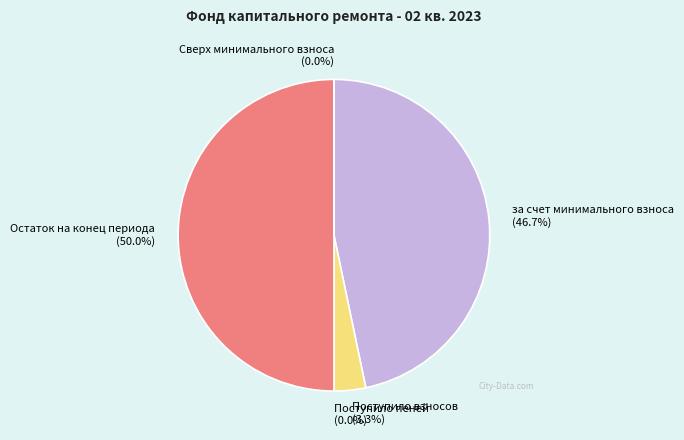

Combined, what portion of the pie is за счет минимального взноса and Остаток на конец периода?

96.7%